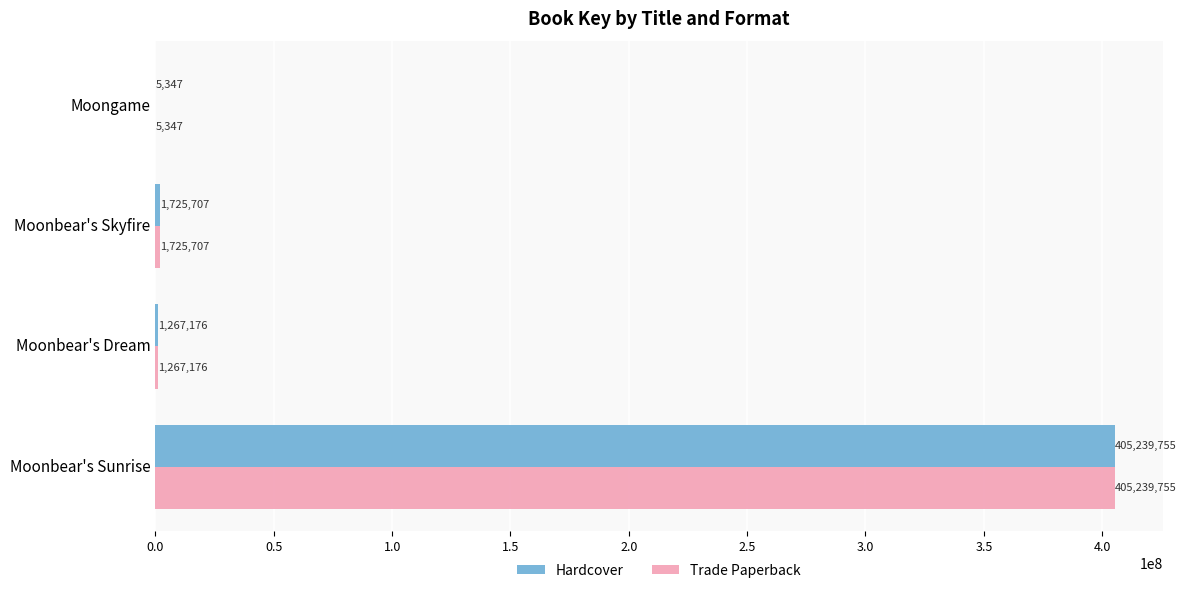

What are all the series names shown in the legend?

Hardcover, Trade Paperback